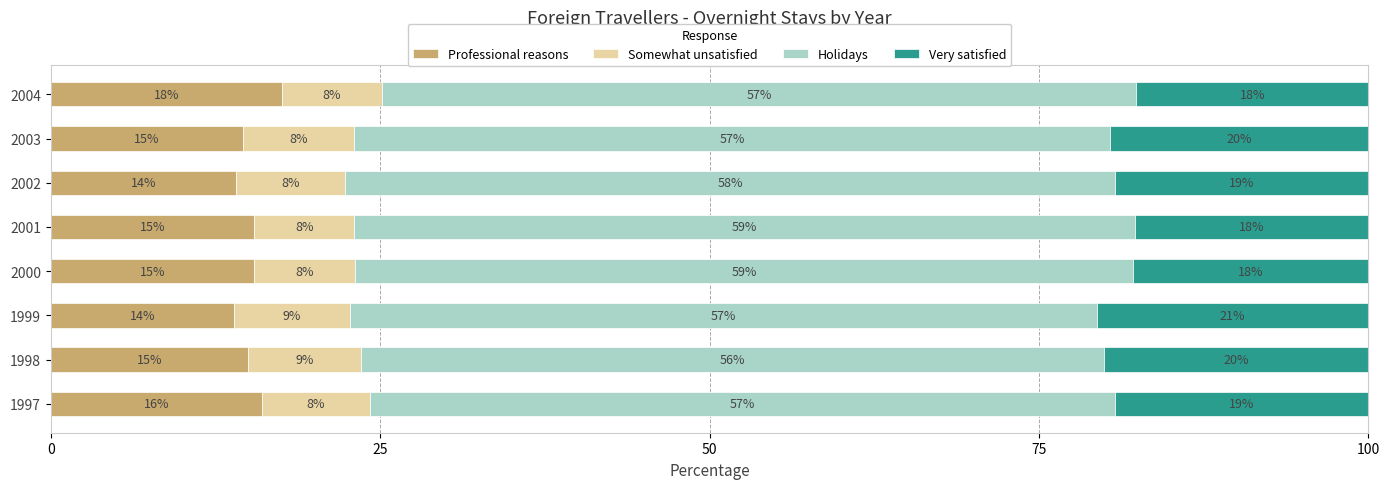

What are all the series names shown in the legend?

Professional reasons, Somewhat unsatisfied, Holidays, Very satisfied